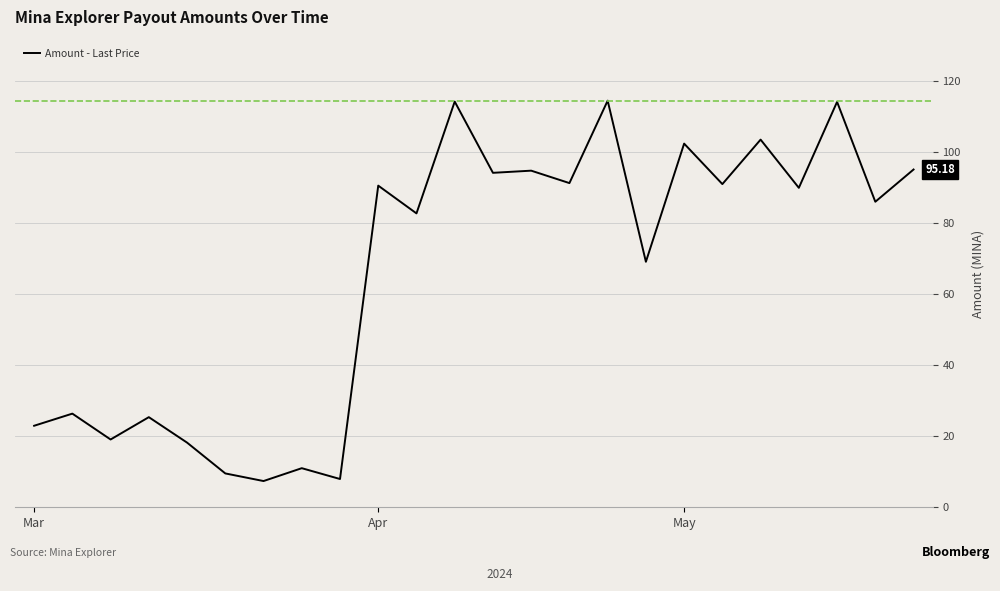

What is the difference between the maximum and minimum values?

107.2